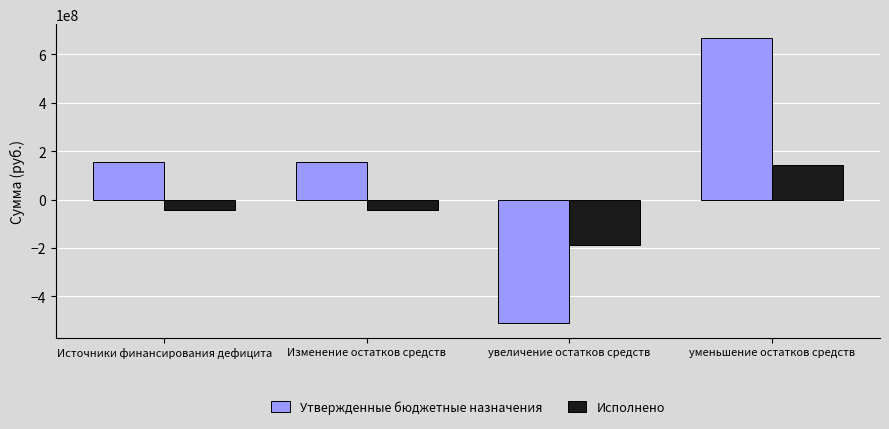

Rank the series by their average value, from highest to lowest.

Утвержденные бюджетные назначения, Исполнено